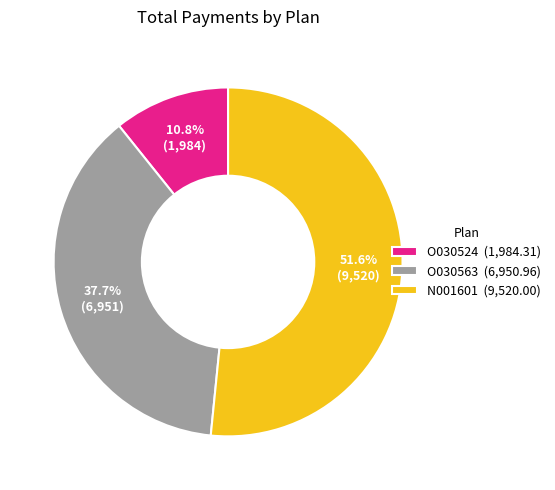

What portion of the pie excludes O030563 (6,950.96)?

62.3%